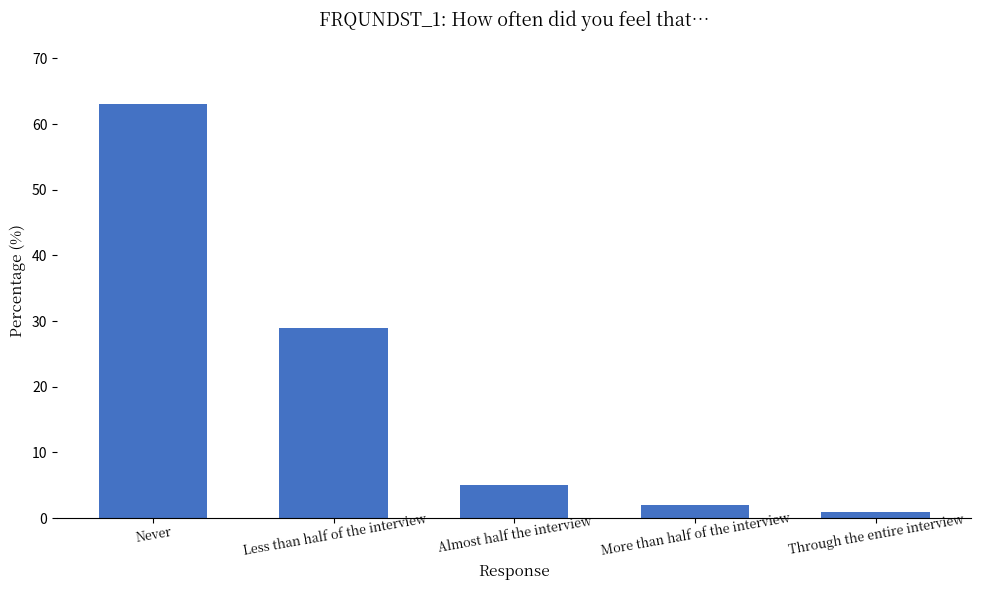

Is it true that the value at Less than half of the interview is 29?

True